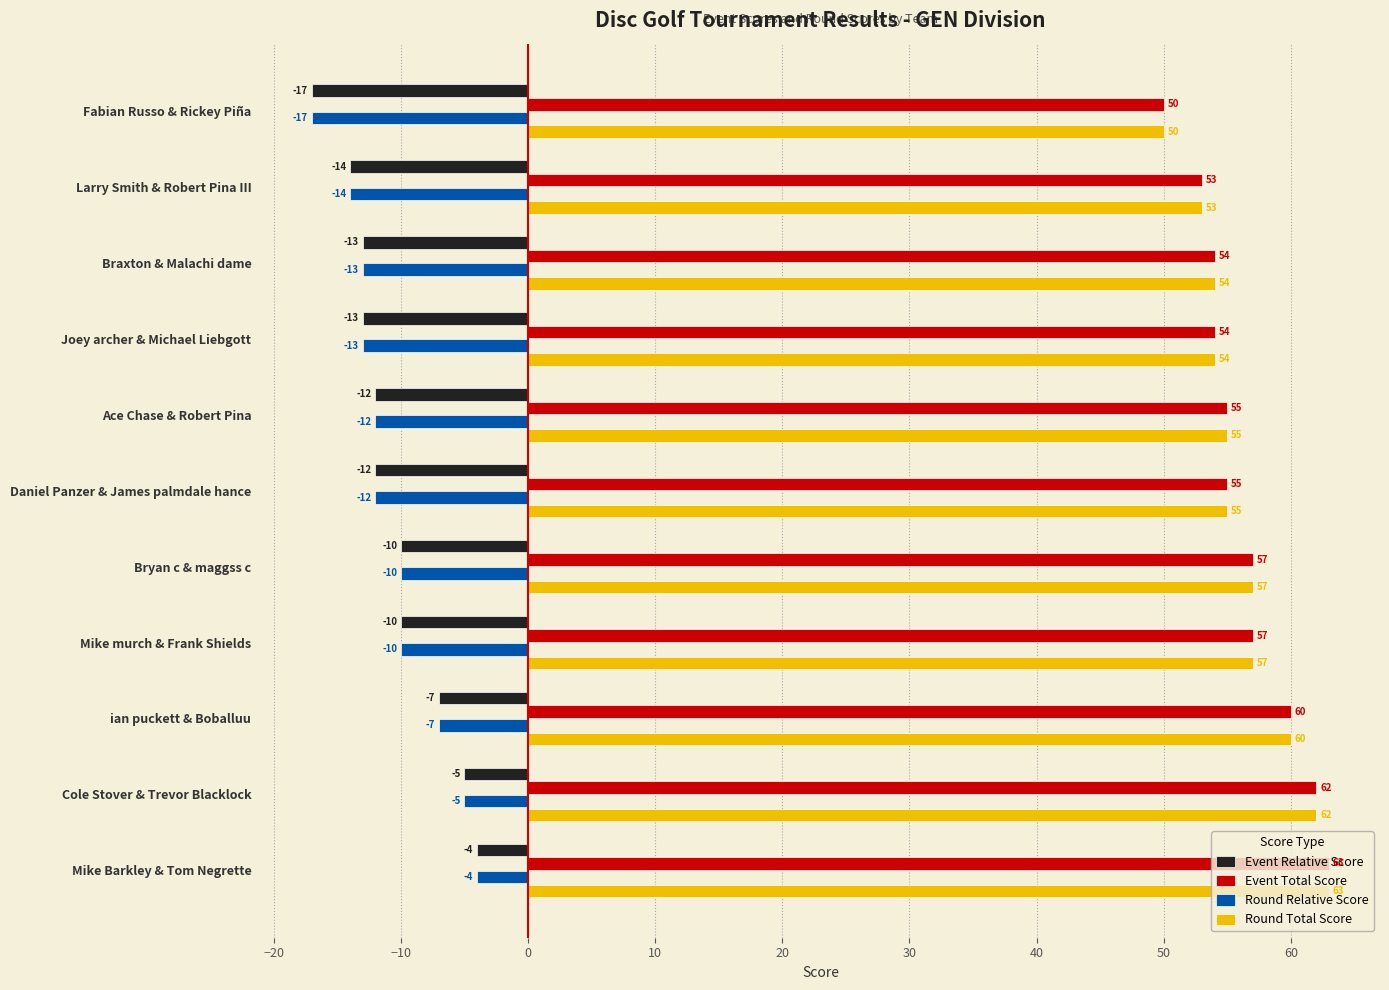

At how many categories does at least one series exceed 44?

11